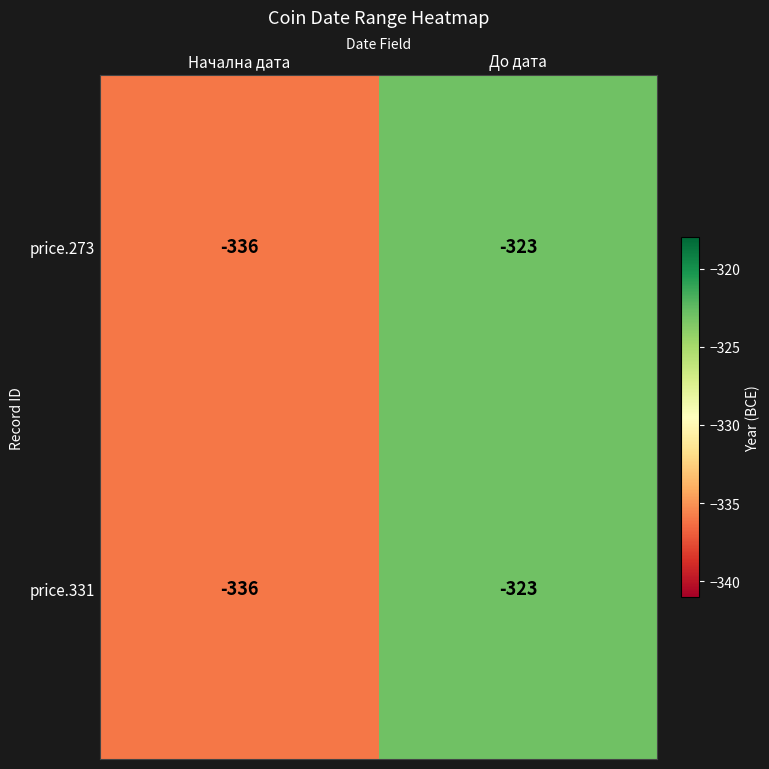

What is the minimum value shown in the chart?

-336